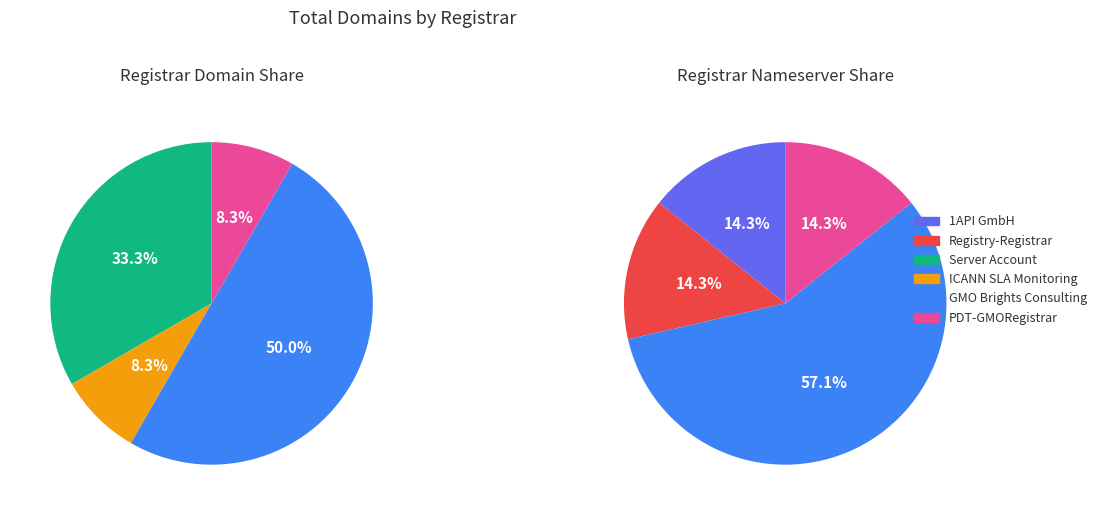

To the nearest percent, what portion does Server Account represent?

33%